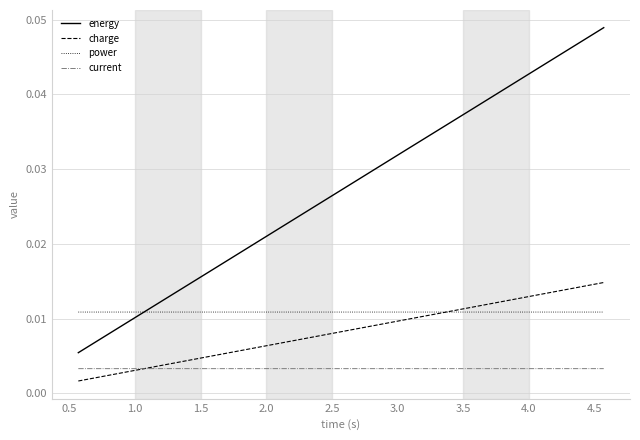

How many series are shown in this chart?

4